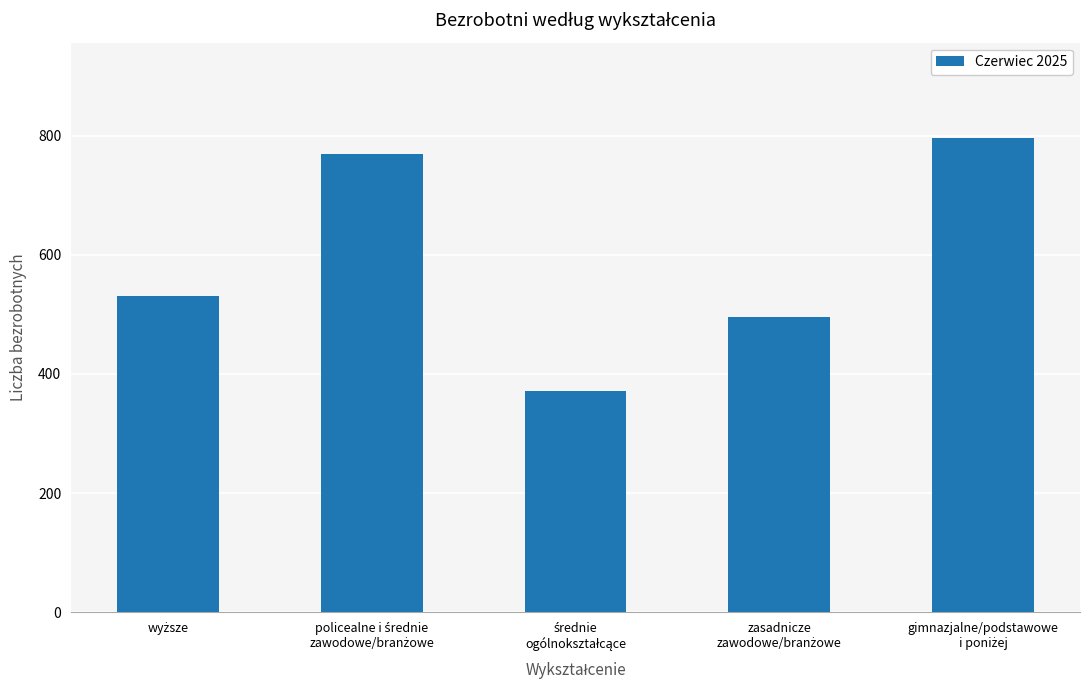

What is the minimum value shown in the chart?

371